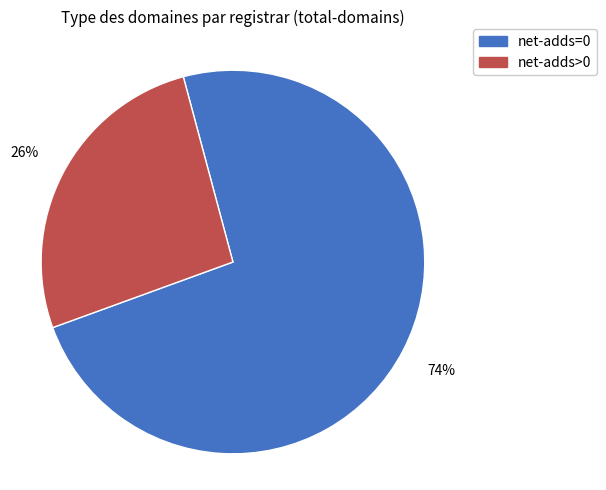

To the nearest percent, what percentage of the pie is net-adds>0?

26%